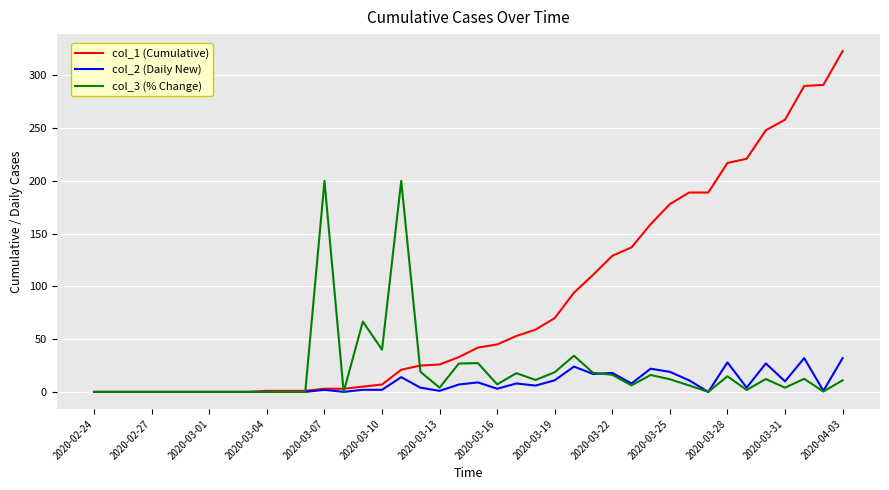

List the series in order of their peak value, lowest first.

col_2 (Daily New), col_3 (% Change), col_1 (Cumulative)